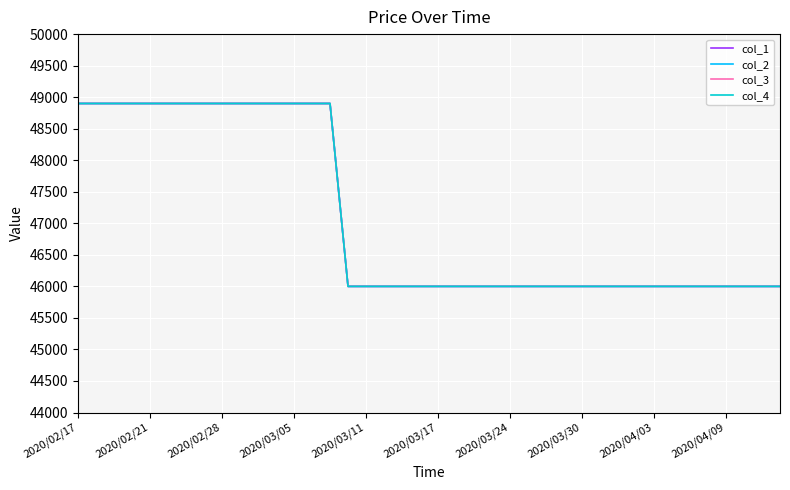

At which category is the sum across all series the highest?

2020/02/17